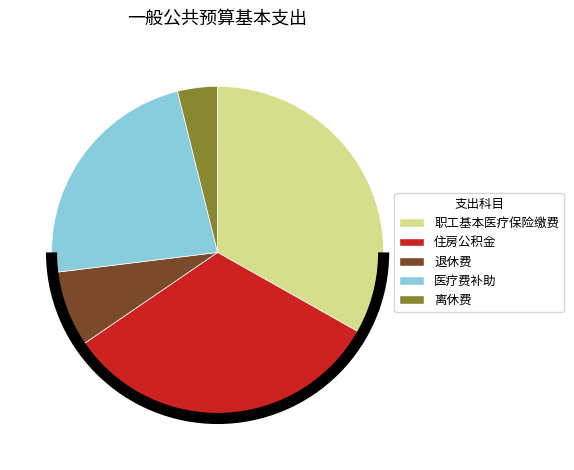

Count the number of slices in the pie.

5